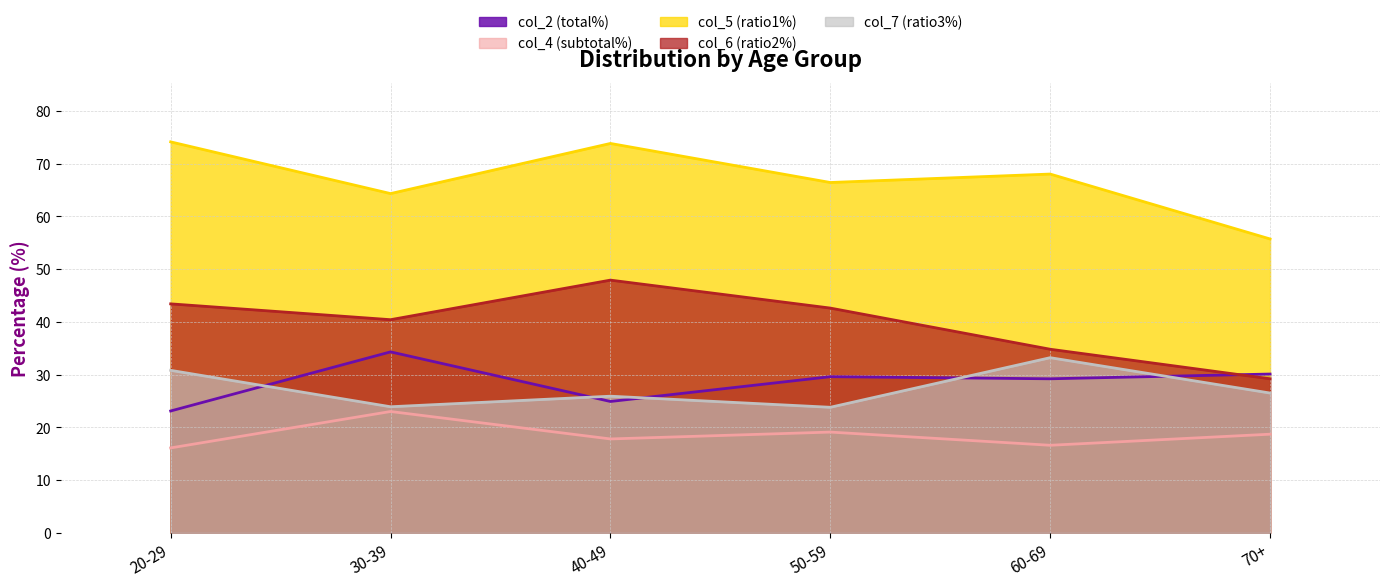

How many data points does each series have?

6